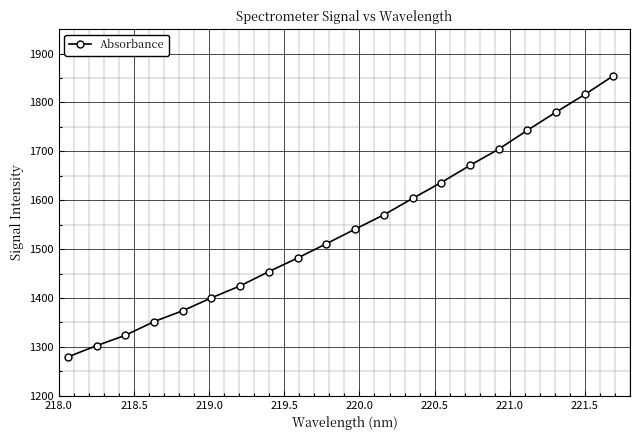

What is the value of the 13th point from the left?

1603.6